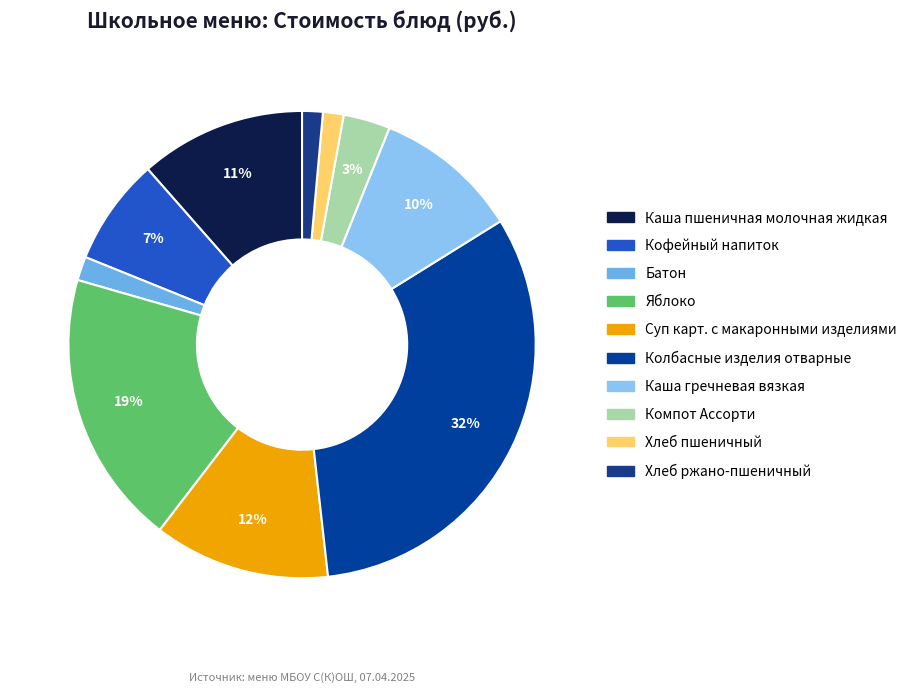

Rank the categories by value from highest to lowest.

Колбасные изделия отварные, Яблоко, Суп карт. с макаронными изделиями, Каша пшеничная молочная жидкая, Каша гречневая вязкая, Кофейный напиток, Компот Ассорти, Батон, Хлеб пшеничный, Хлеб ржано-пшеничный